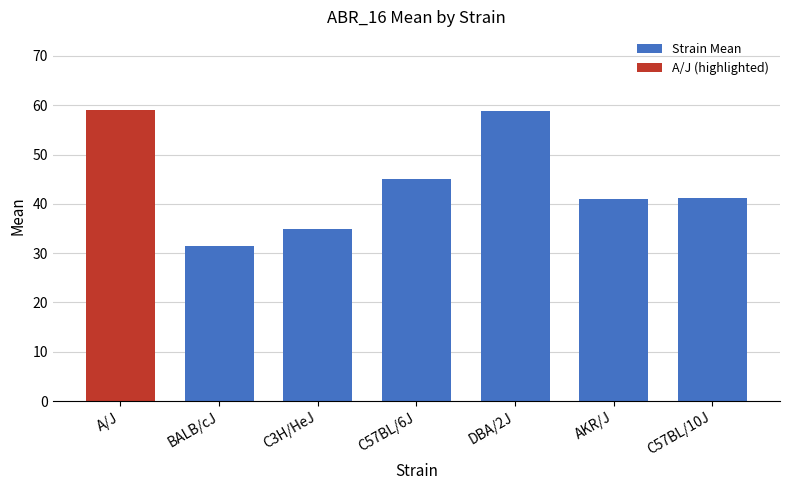

Which category has the lowest value in the Strain Mean series?

BALB/cJ